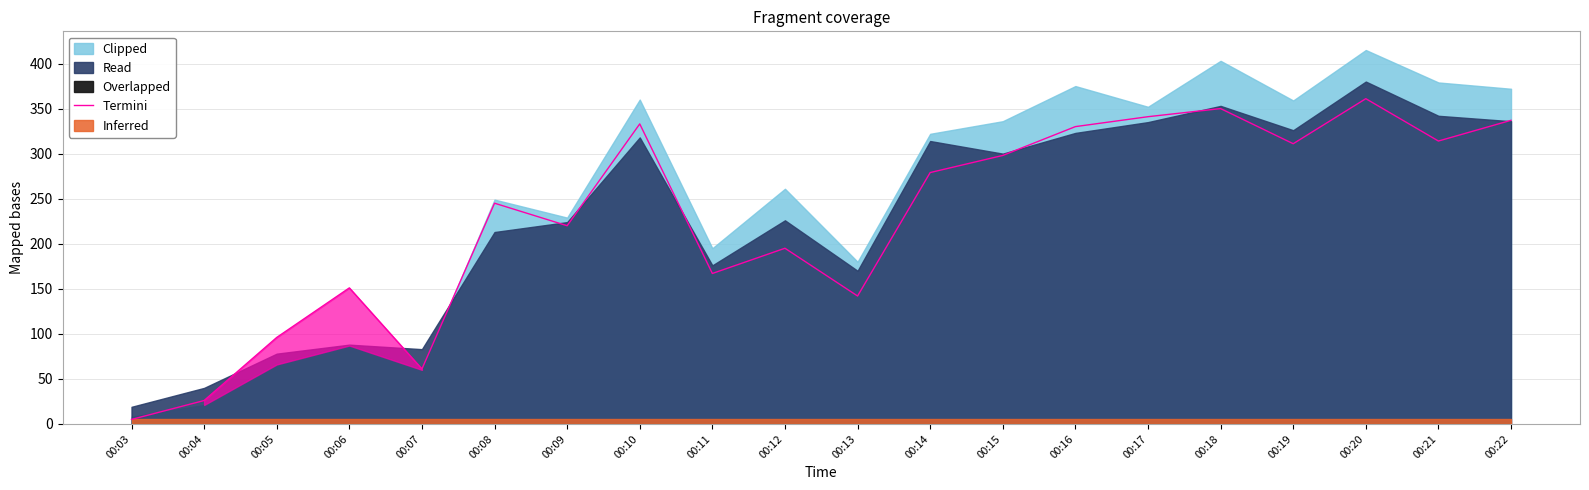

What is the value of the 14th point from the left?

330